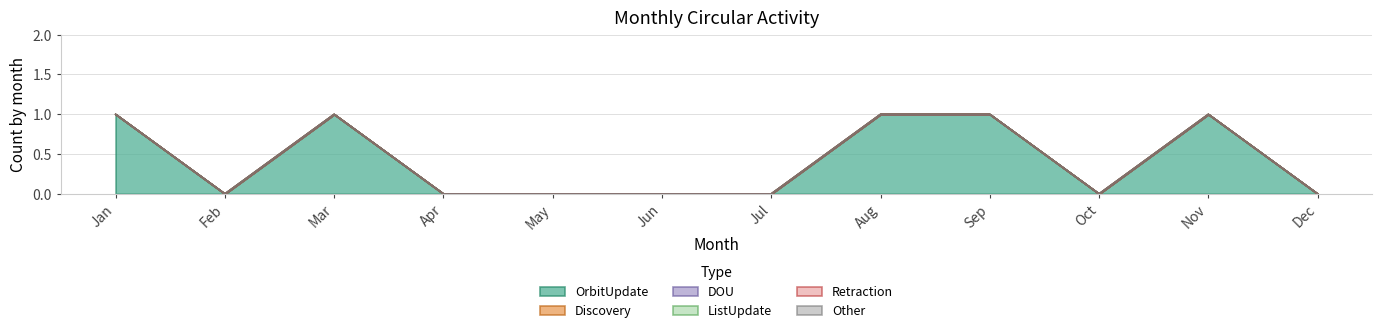

What are all the series names shown in the legend?

OrbitUpdate, Discovery, DOU, ListUpdate, Retraction, Other